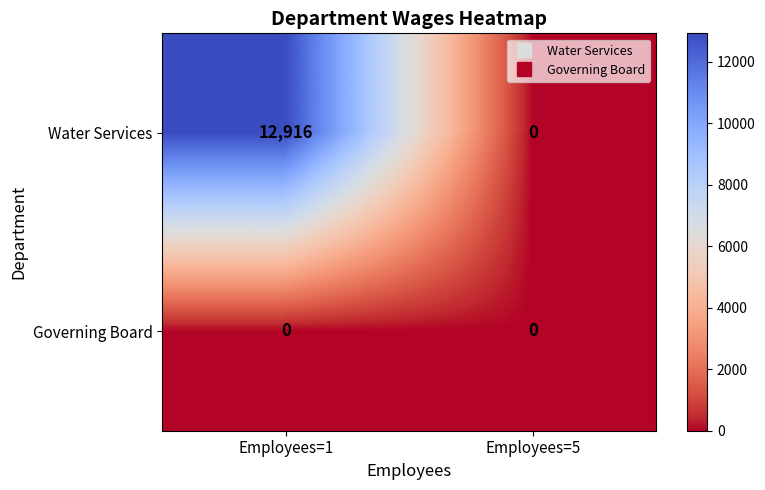

What is the difference between the highest and lowest values at Employees=1?

12916